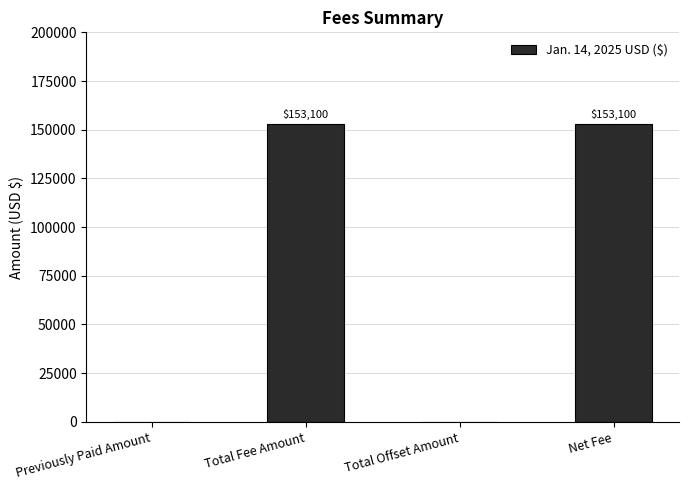

What is the greatest value displayed?

153100